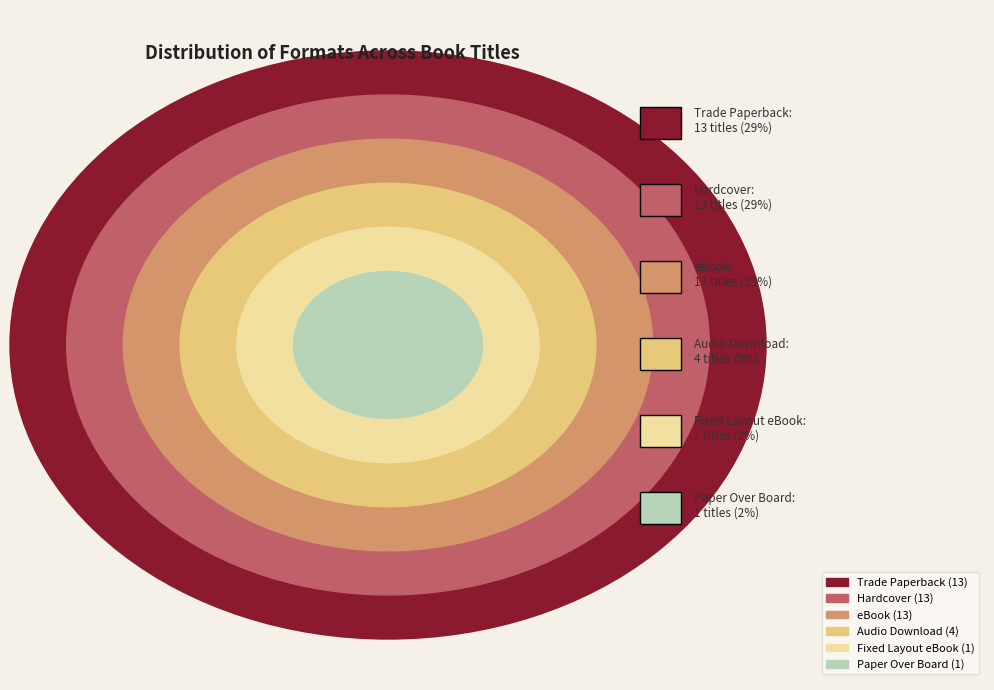

What percentage is the Paper Over Board slice, to the nearest percent?

2%